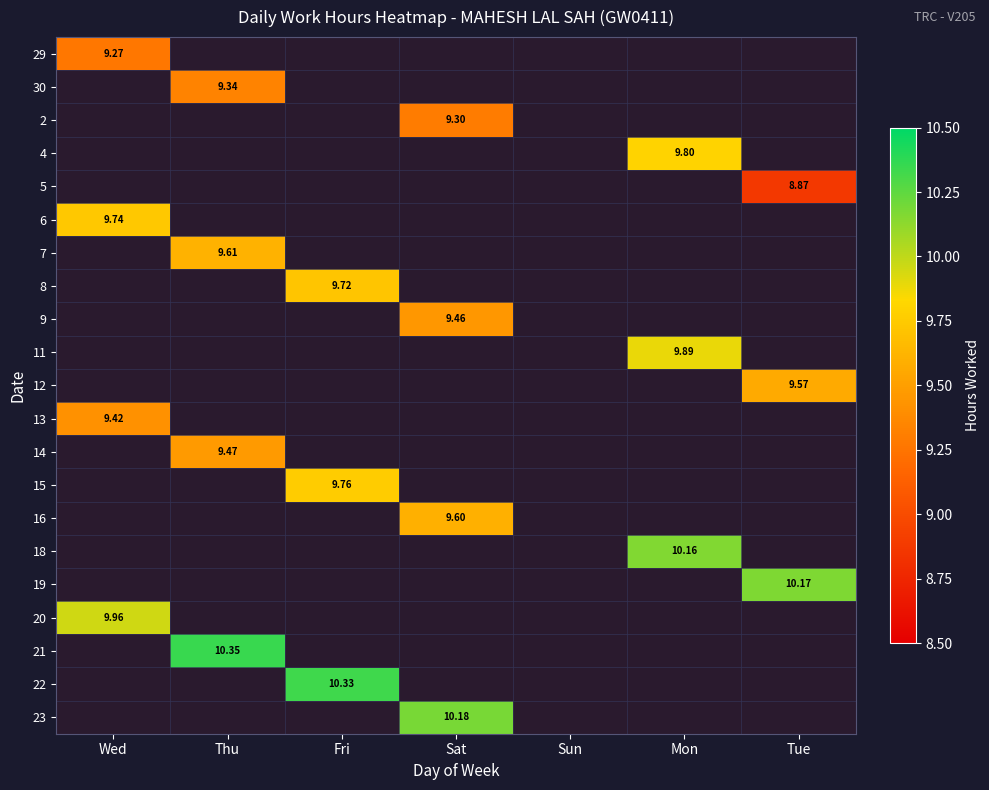

At which category does the chart reach its minimum across all series?

Tue